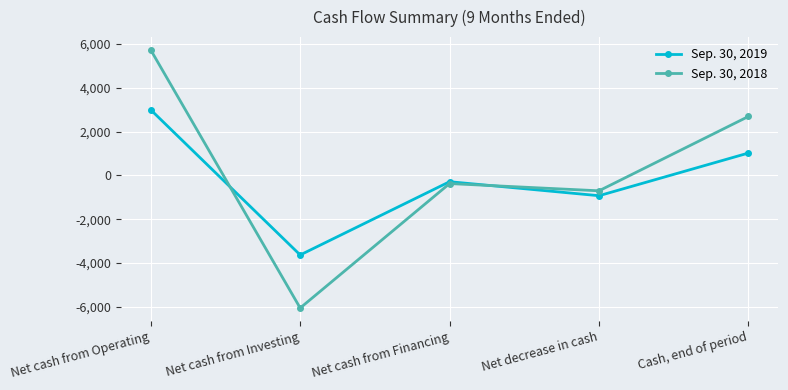

How many interior local valleys does the Sep. 30, 2019 series have?

2